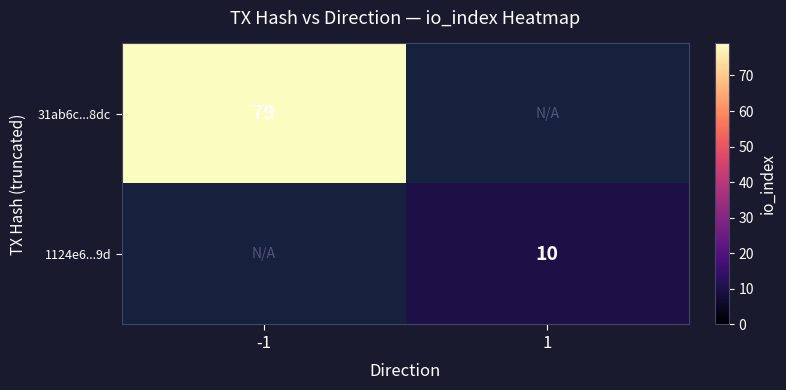

True or false: 31ab6c...8dc has a value of 47 at -1.

False